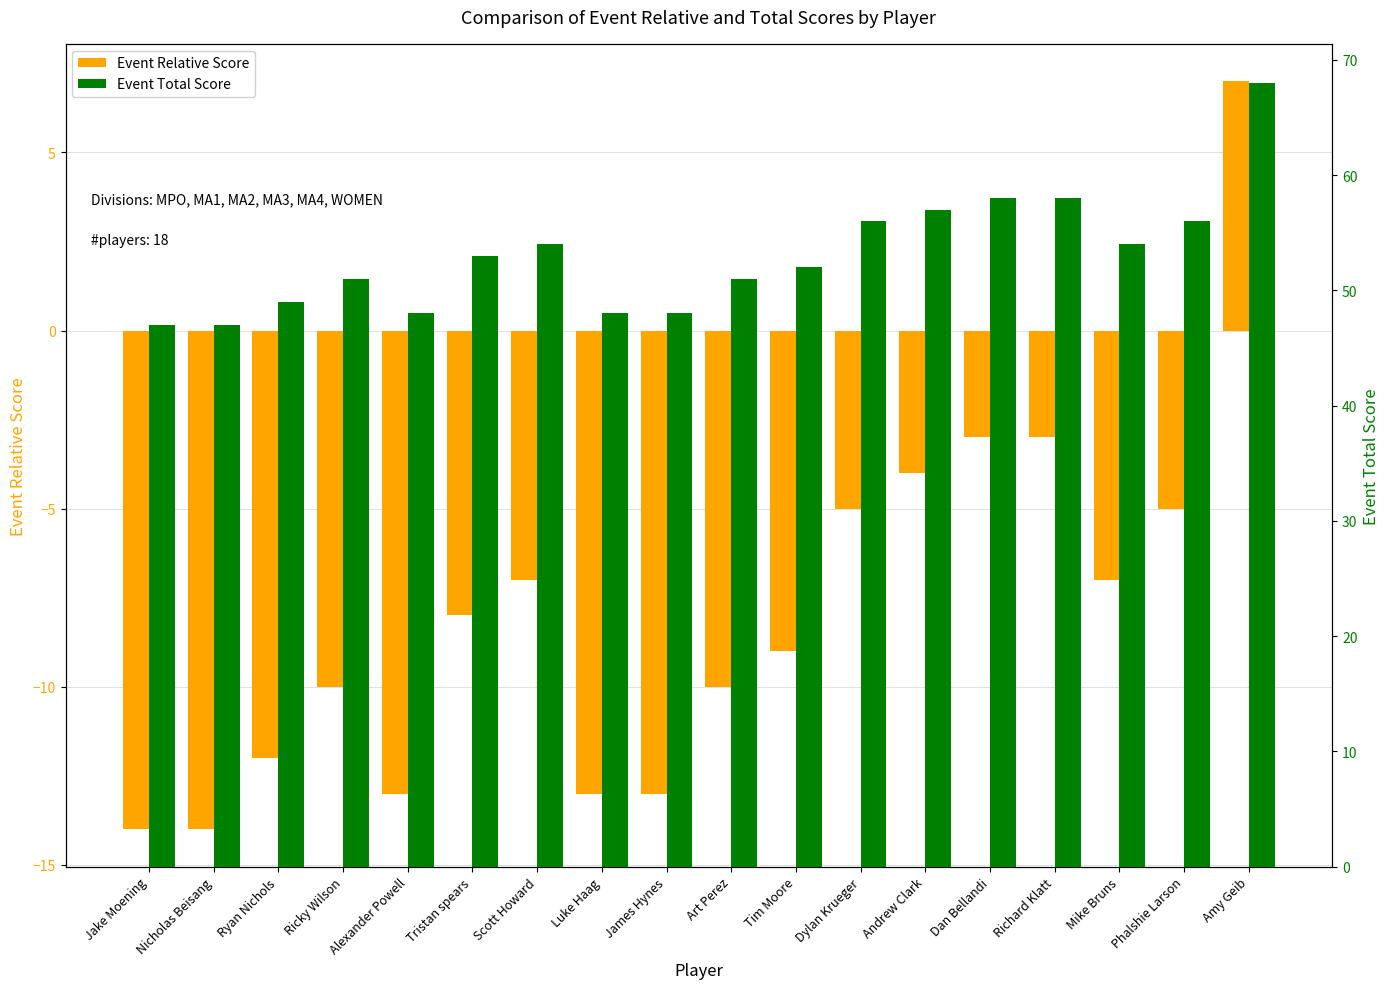

What is the difference between the maximum and minimum values in the Event Relative Score series?

21